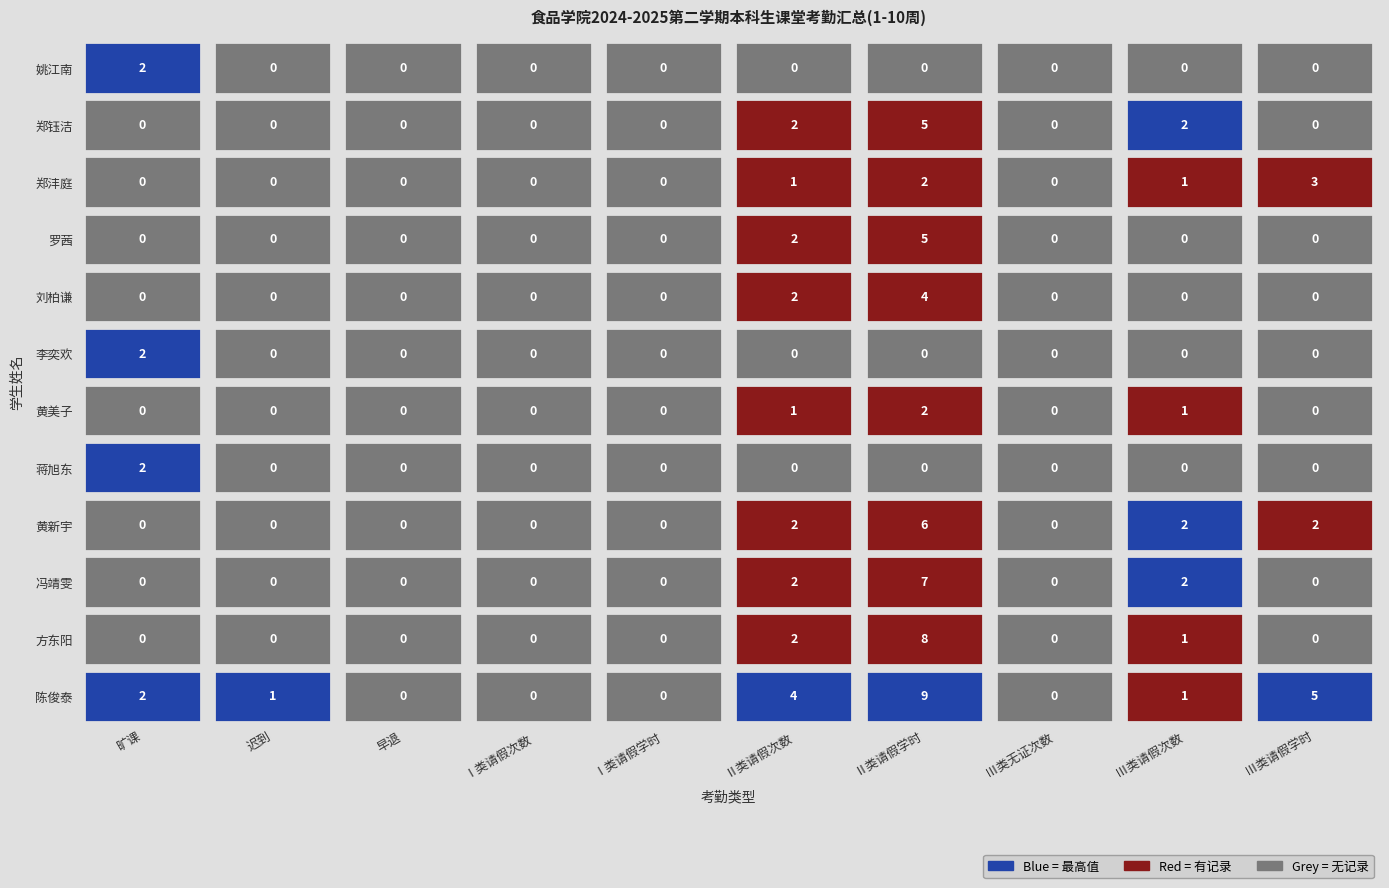

Count the number of data series in this chart.

3